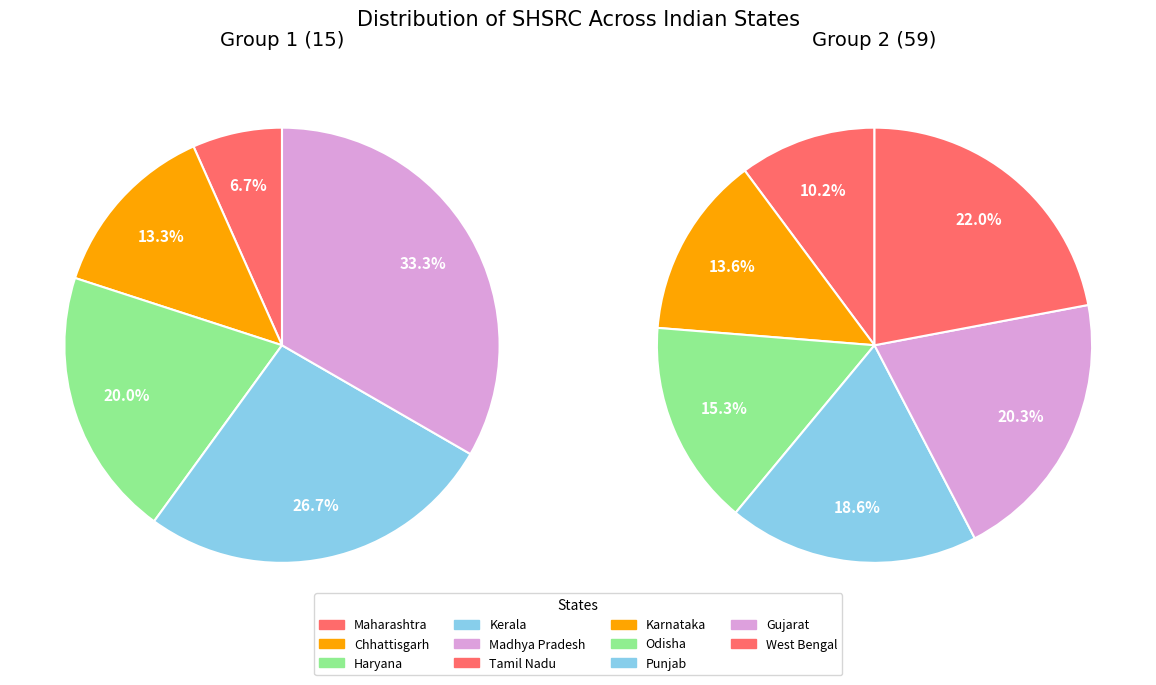

To the nearest percent, what is the difference between the West Bengal and Gujarat slice percentages?

1%